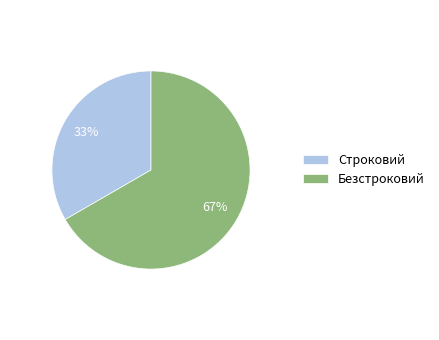

How many segments does this pie chart have?

2